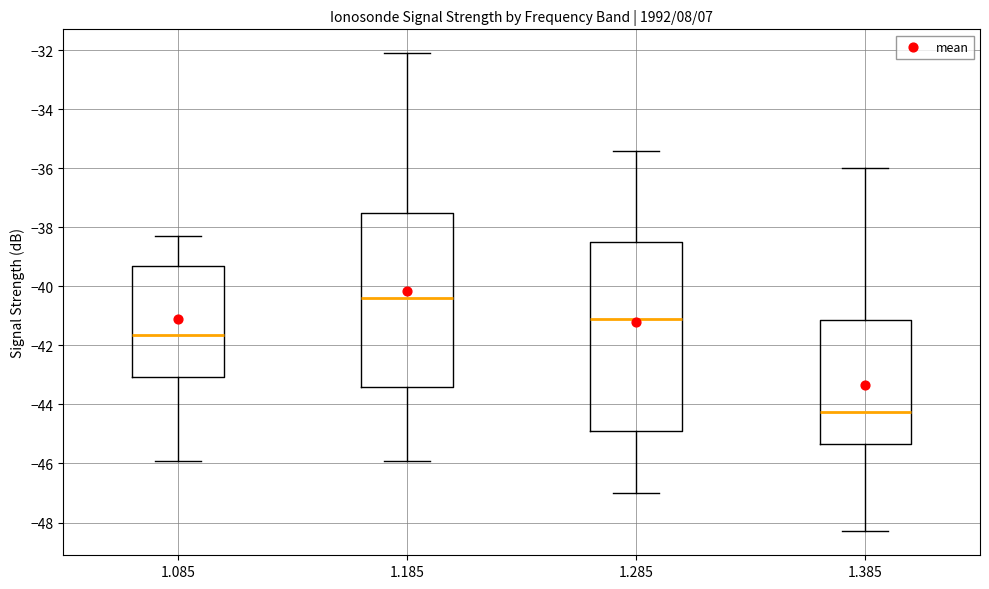

Which box is the tallest, from its lower edge to its upper edge?

1.285